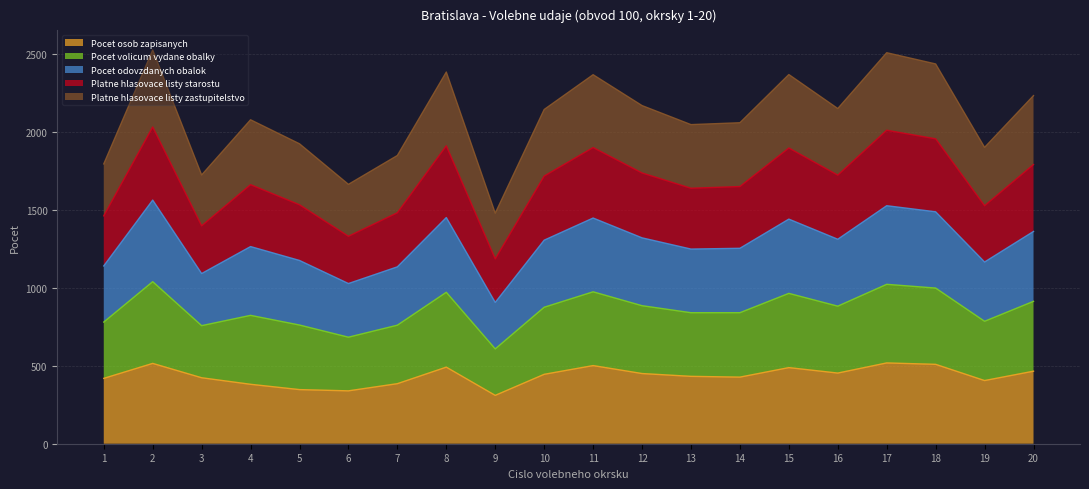

What is the maximum value for Pocet osob zapisanych?

518